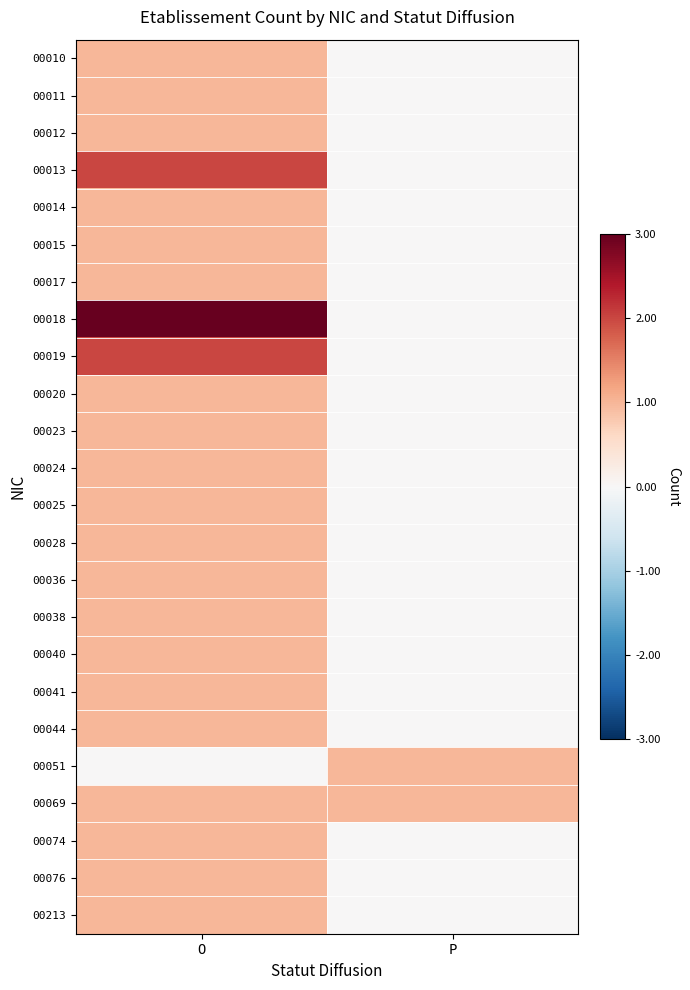

Which label corresponds to the smallest value in the chart?

P